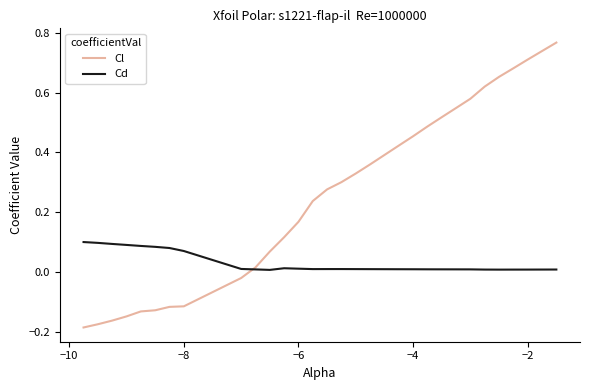

How many intersections are there between Cd and Cl?

1